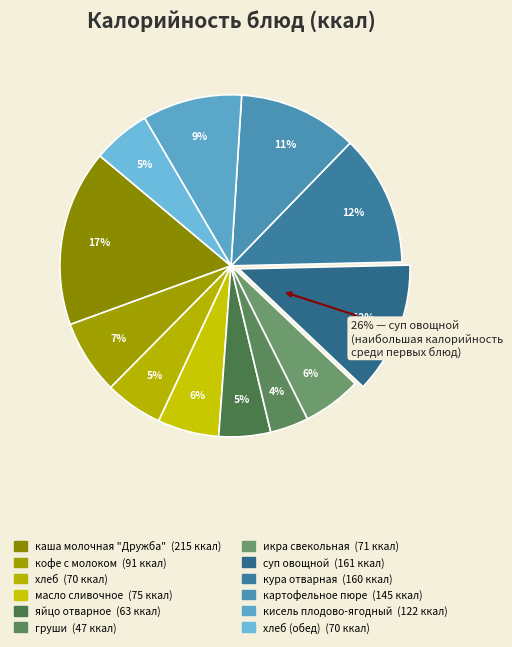

What percentage is the кофе с молоком slice, to the nearest percent?

7%